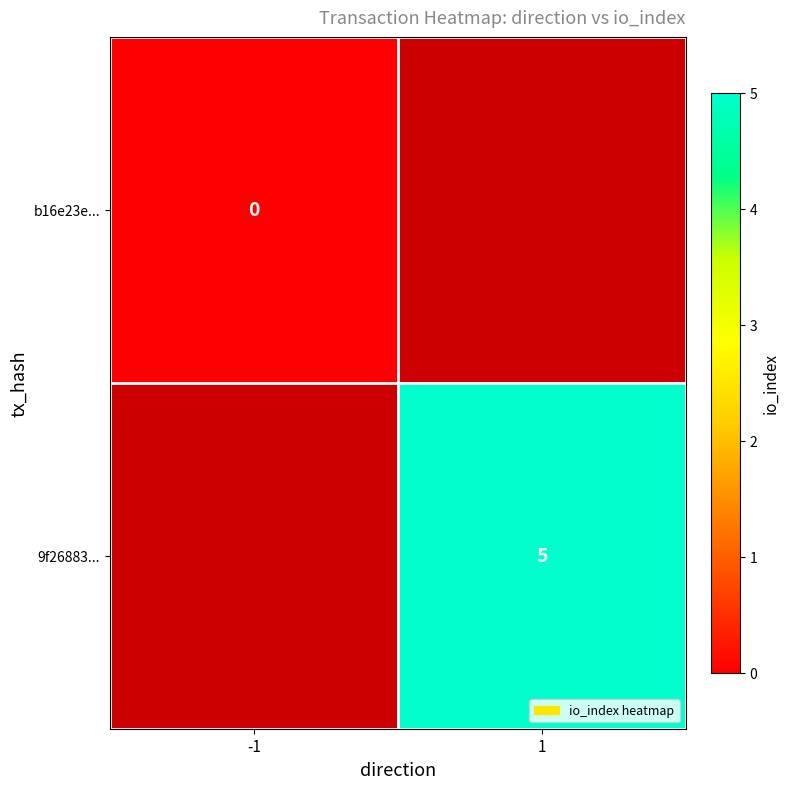

The value of 9f26883... at 1 is 6.5. True or false?

False